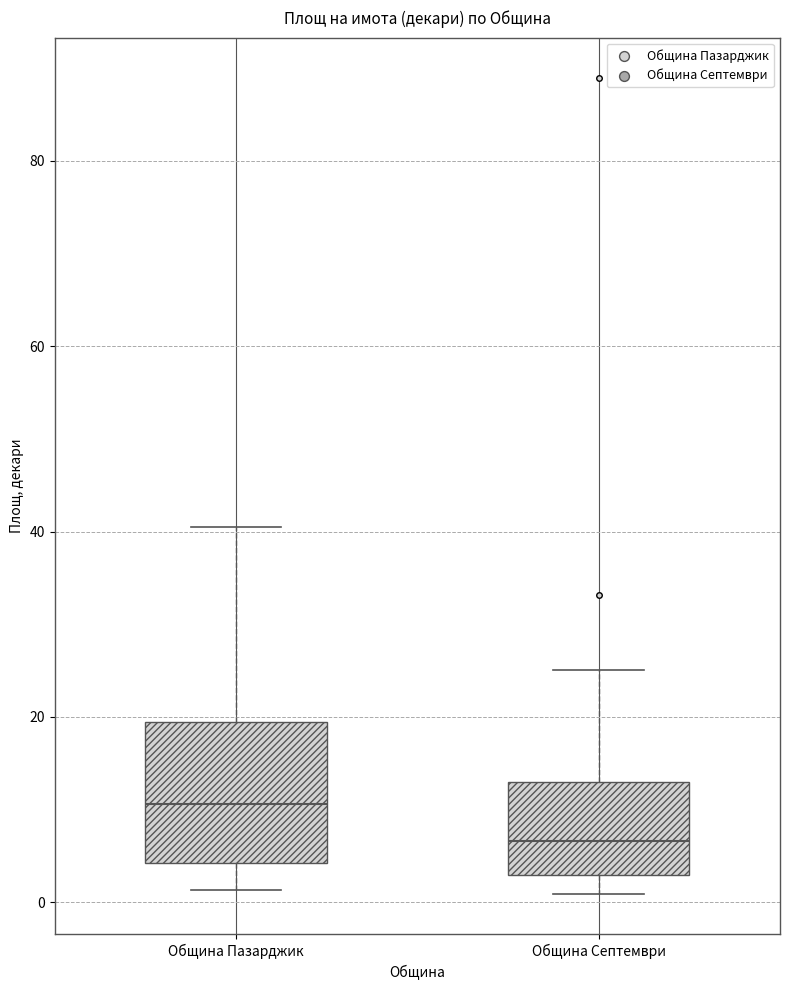

Comparing the boxes themselves (not the whiskers), which one is the tallest?

Община Пазарджик